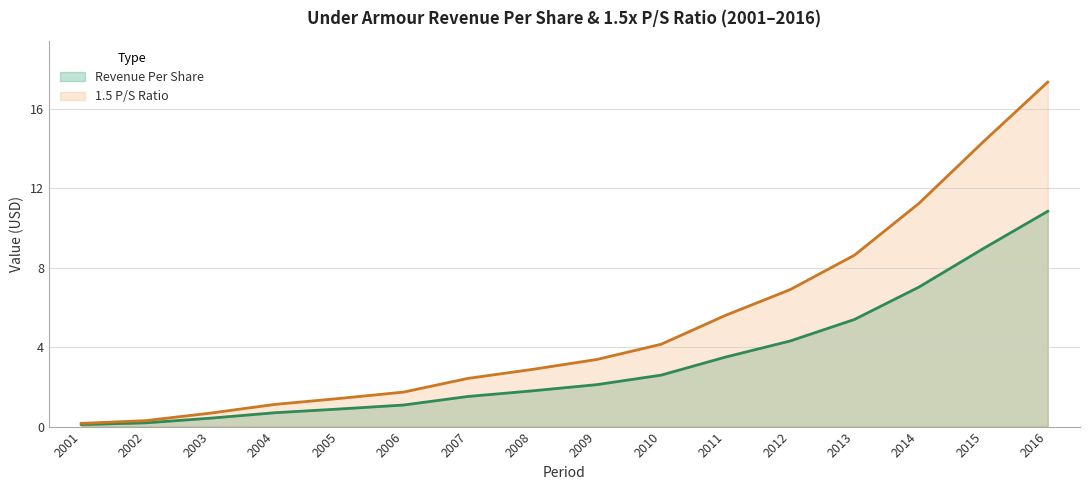

Rank the series by their average value, from lowest to highest.

Revenue Per Share, 1.5 P/S Ratio